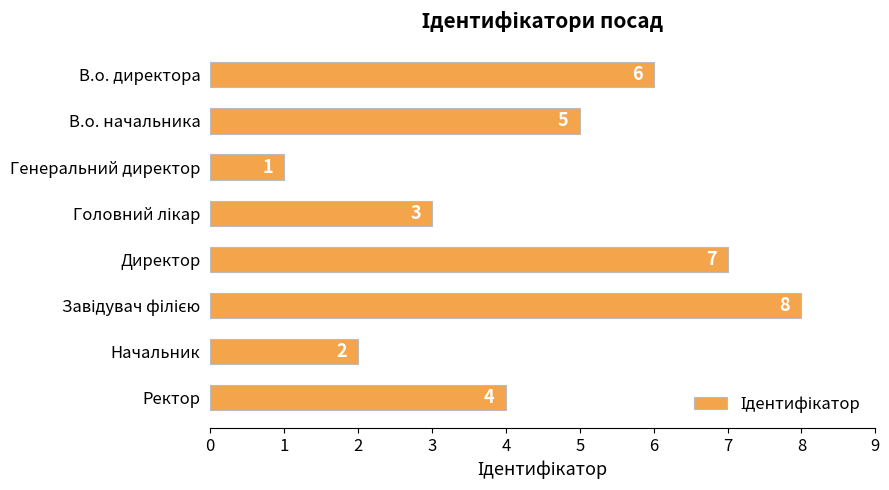

Reading bottom to top, transcribe all the data shown in this chart.

4	2	8	7	3	1	5	6